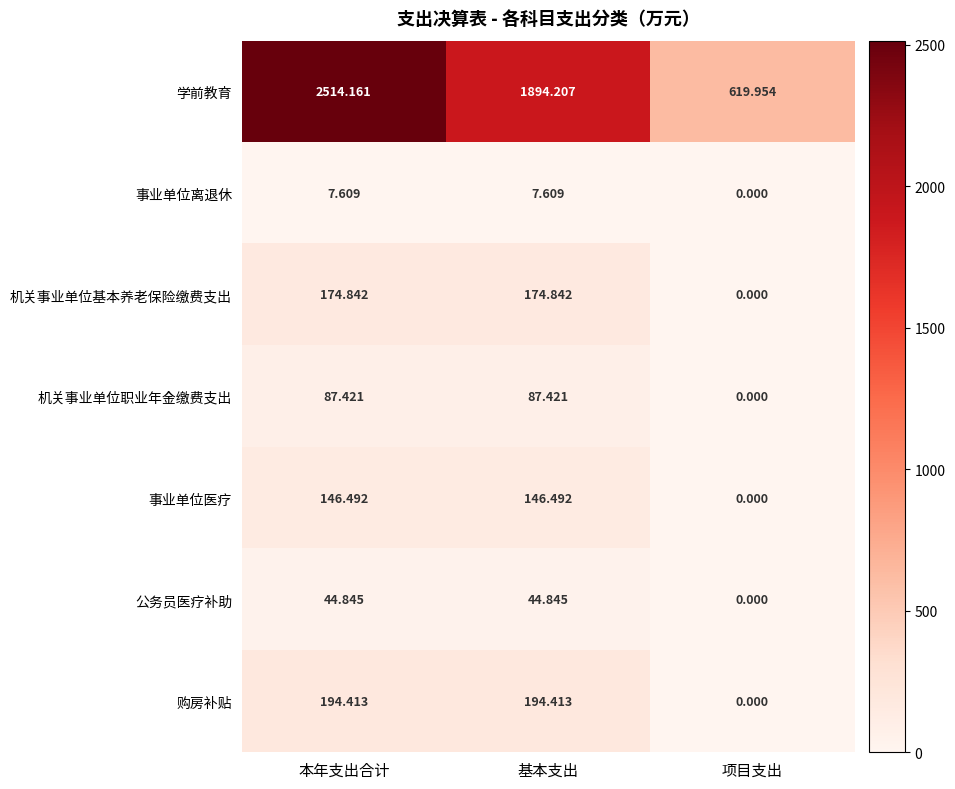

At which label is 事业单位医疗 closest to 73?

项目支出